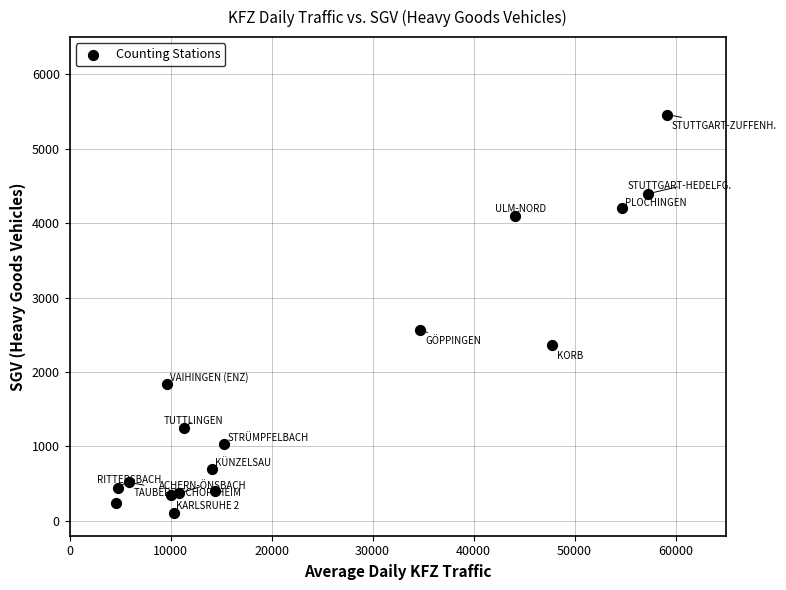

What Y value in the scatter plot is closest to 2780?

2565